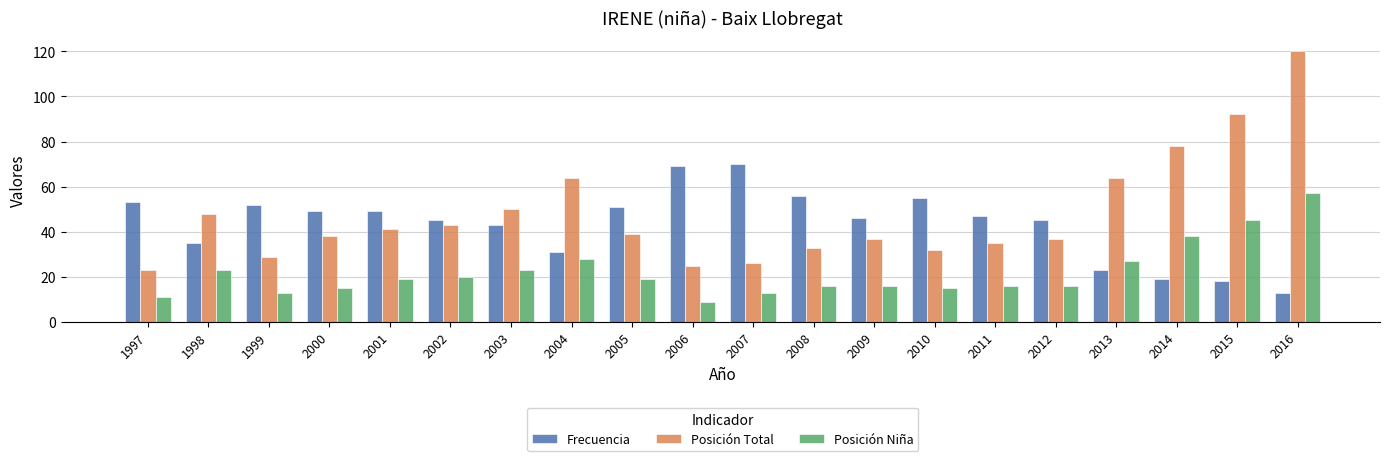

Reading left to right, what are all the values shown in this chart?

Frecuencia: 1997=53	1998=35	1999=52	2000=49	2001=49	2002=45	2003=43	2004=31	2005=51	2006=69	2007=70	2008=56	2009=46	2010=55	2011=47	2012=45	2013=23	2014=19	2015=18	2016=13
Posición Total: 1997=23	1998=48	1999=29	2000=38	2001=41	2002=43	2003=50	2004=64	2005=39	2006=25	2007=26	2008=33	2009=37	2010=32	2011=35	2012=37	2013=64	2014=78	2015=92	2016=120
Posición Niña: 1997=11	1998=23	1999=13	2000=15	2001=19	2002=20	2003=23	2004=28	2005=19	2006=9	2007=13	2008=16	2009=16	2010=15	2011=16	2012=16	2013=27	2014=38	2015=45	2016=57